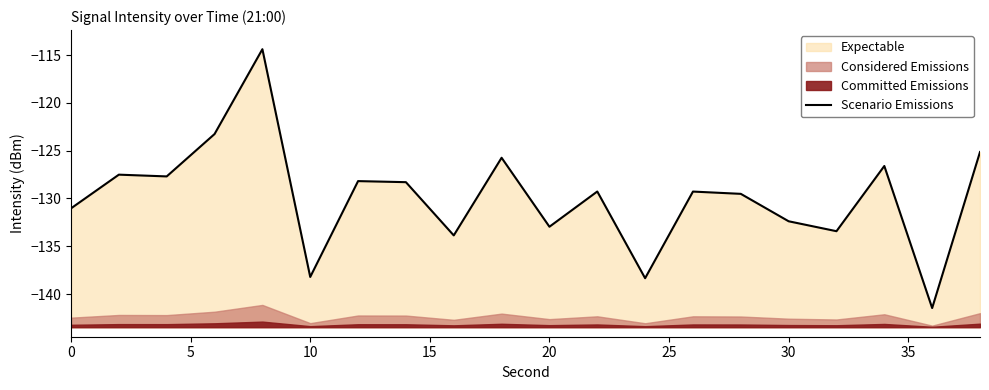

Does the chart display data point markers on the line(s)?

No